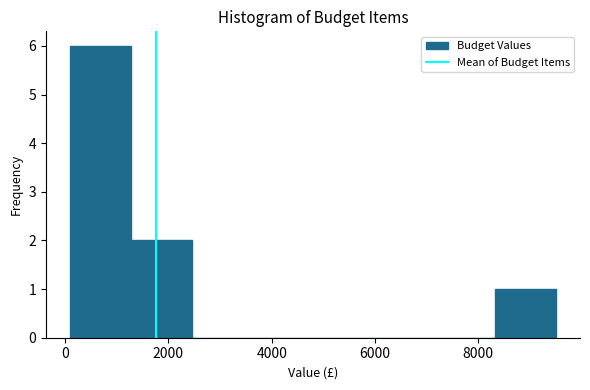

Reading left to right, list every bar in this chart as the range it spans on the x-axis followed by its height. Neither the bar edges nor the heights are printed on the chart, so give them approximately, as read against the axes.

200 to 1200: 6
1200 to 2400: 2
2400 to 3600: 0
3600 to 4800: 0
4800 to 6000: 0
6000 to 7200: 0
7200 to 8400: 0
8400 to 9600: 1